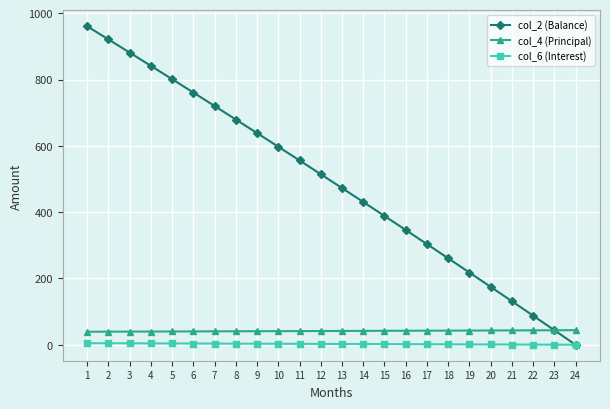

What is the value of the col_6 (Interest) point at the 5th from the left?

4.1